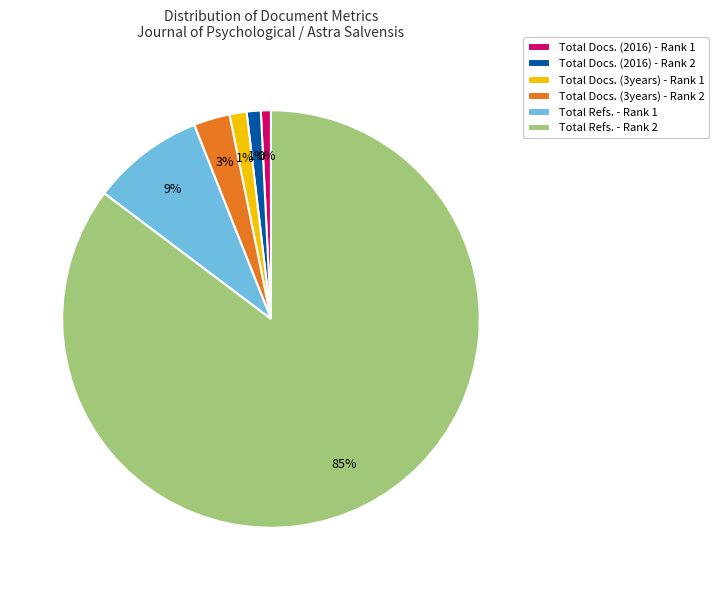

To the nearest percent, what percentage of the pie is Total Docs. (3years) - Rank 2?

3%